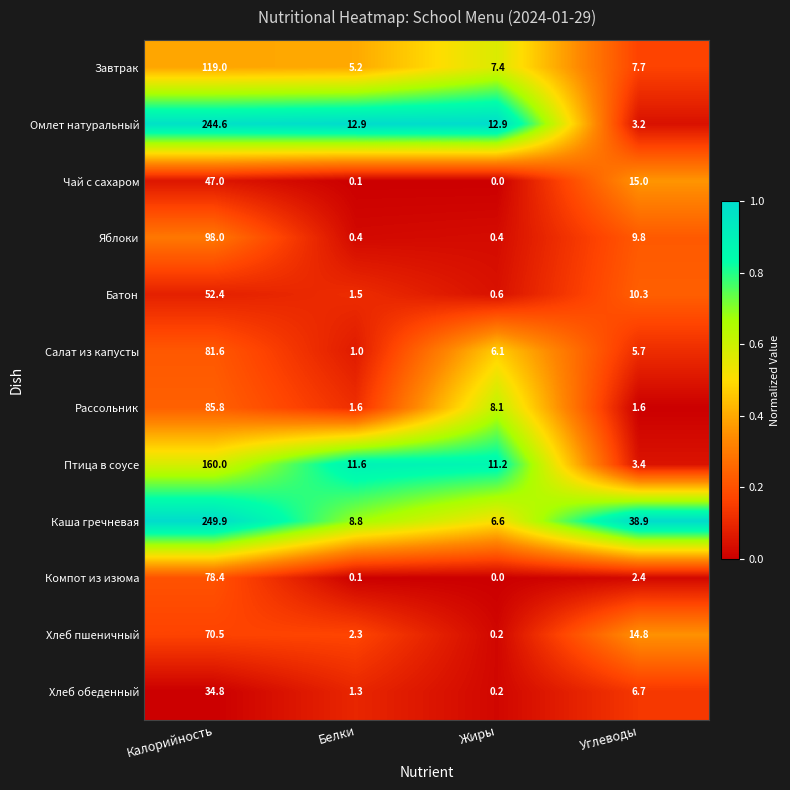

True or false: Омлет натуральный has a value of 5.7 at Углеводы.

False